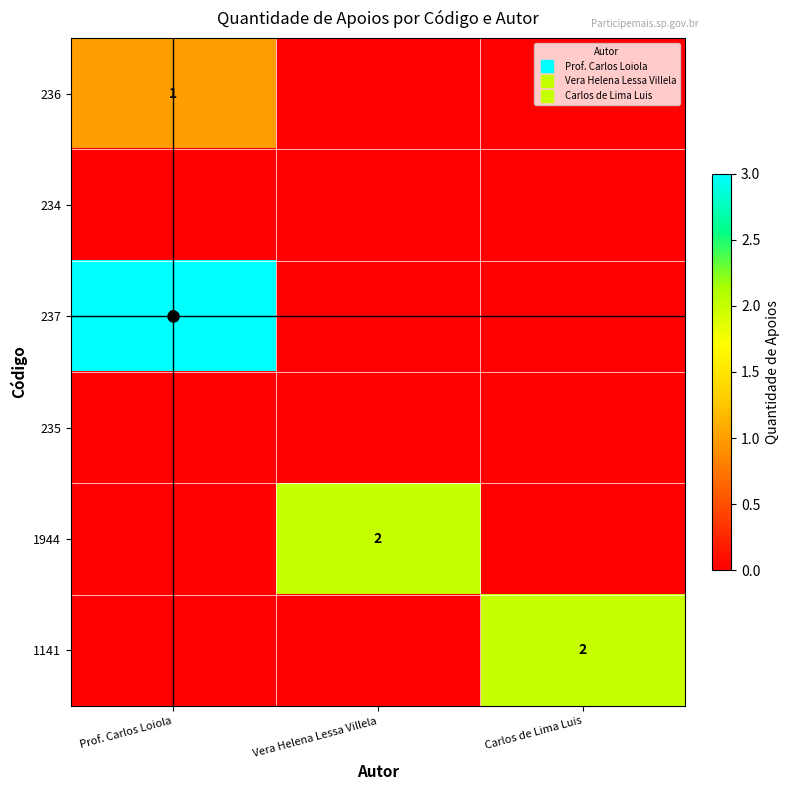

What is the difference between the maximum and minimum values in the 1141 series?

2